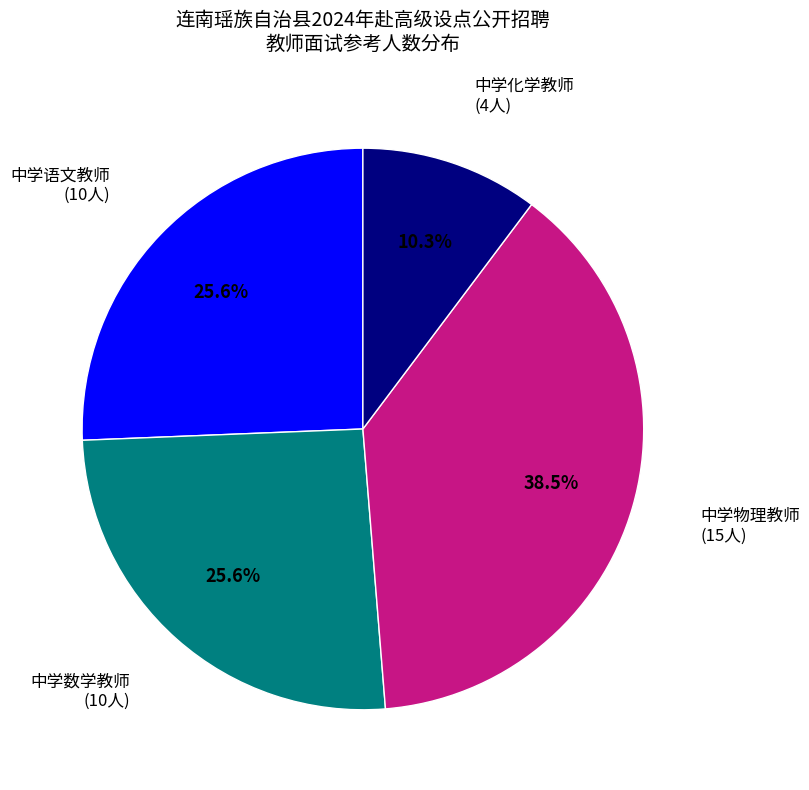

Does any single category account for the majority?

No